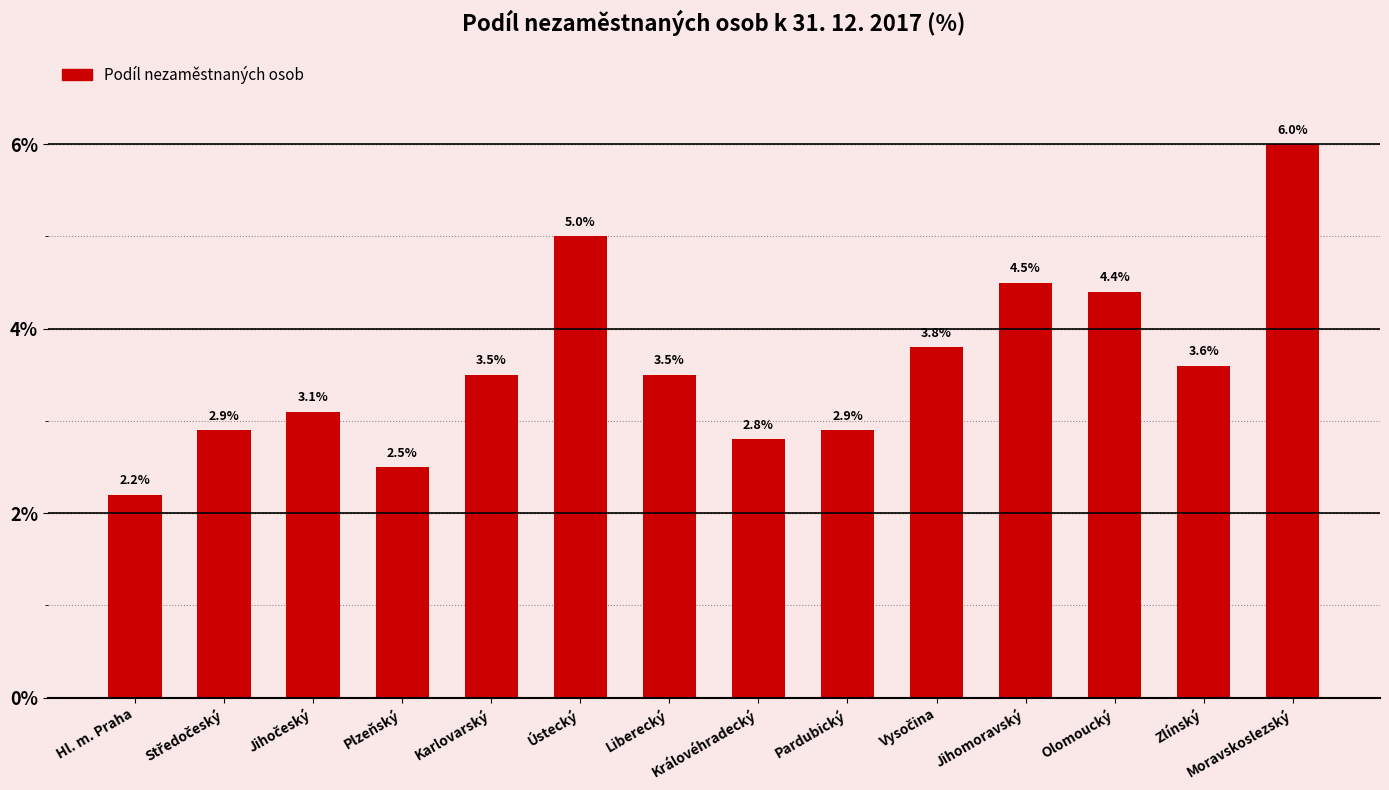

What is the sum of the values at Jihomoravský and Královéhradecký?

7.3